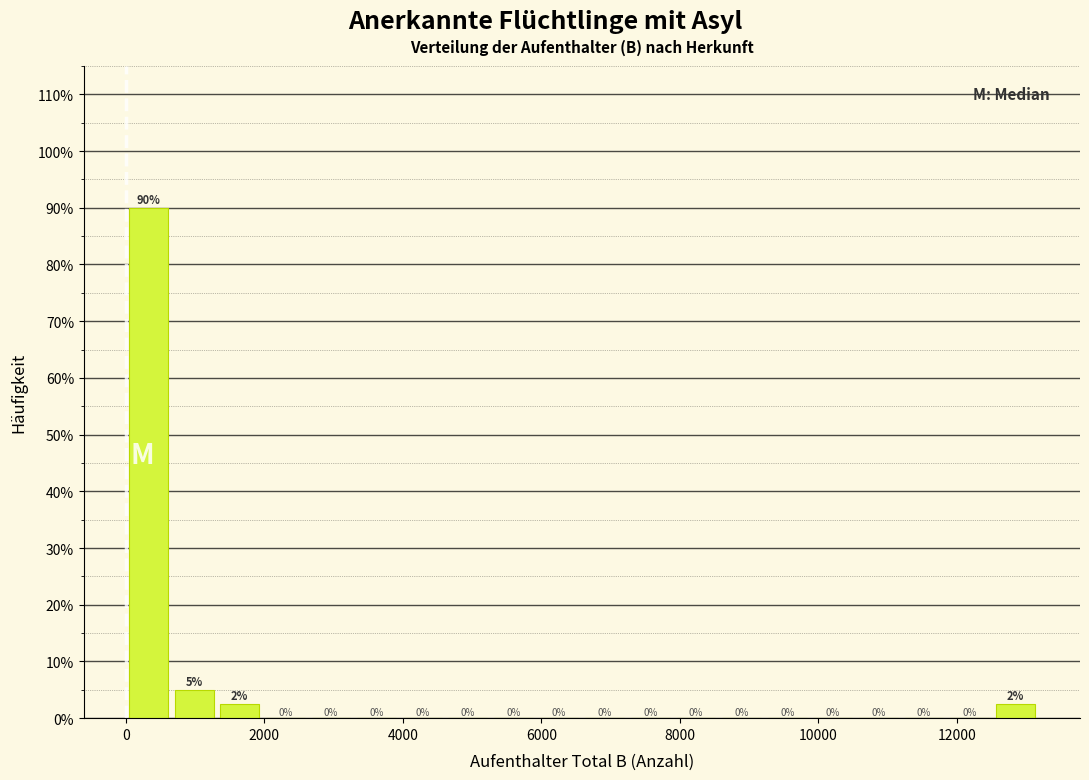

Read against the x-axis, roughly where is the centre of the tallest bar?

400